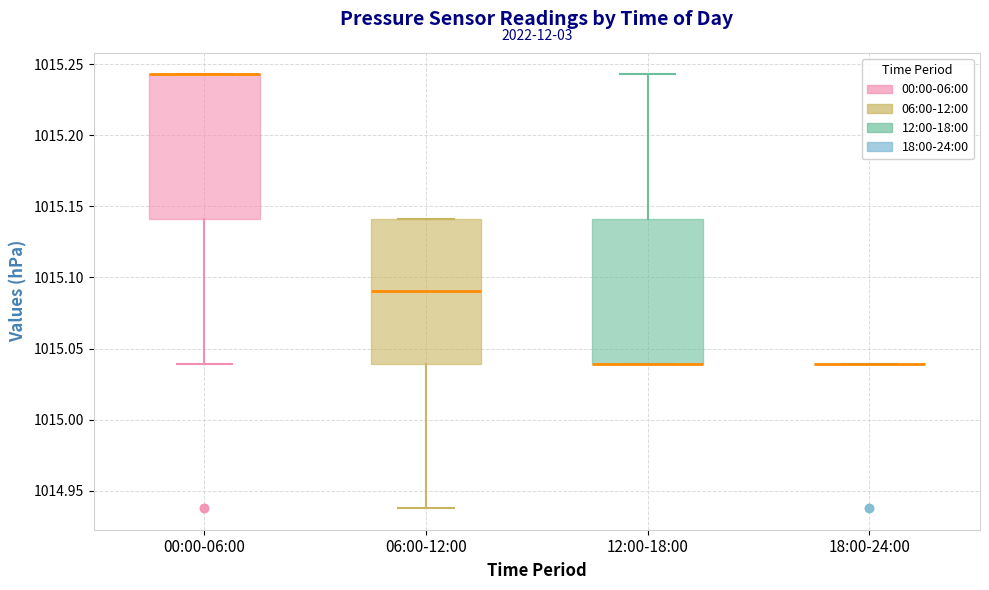

Where does the lower whisker of the box for 00:00-06:00 end on the y-axis? The values are not printed on the chart, so give them approximately, as read against the axis.

1015.040